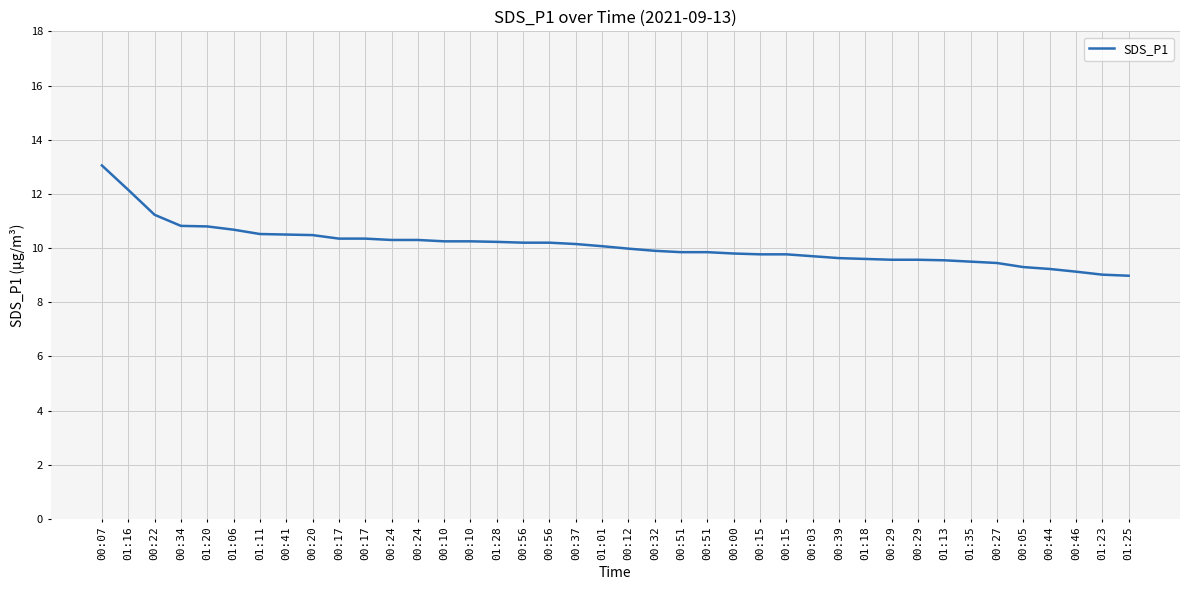

How many lines are shown in the chart?

1